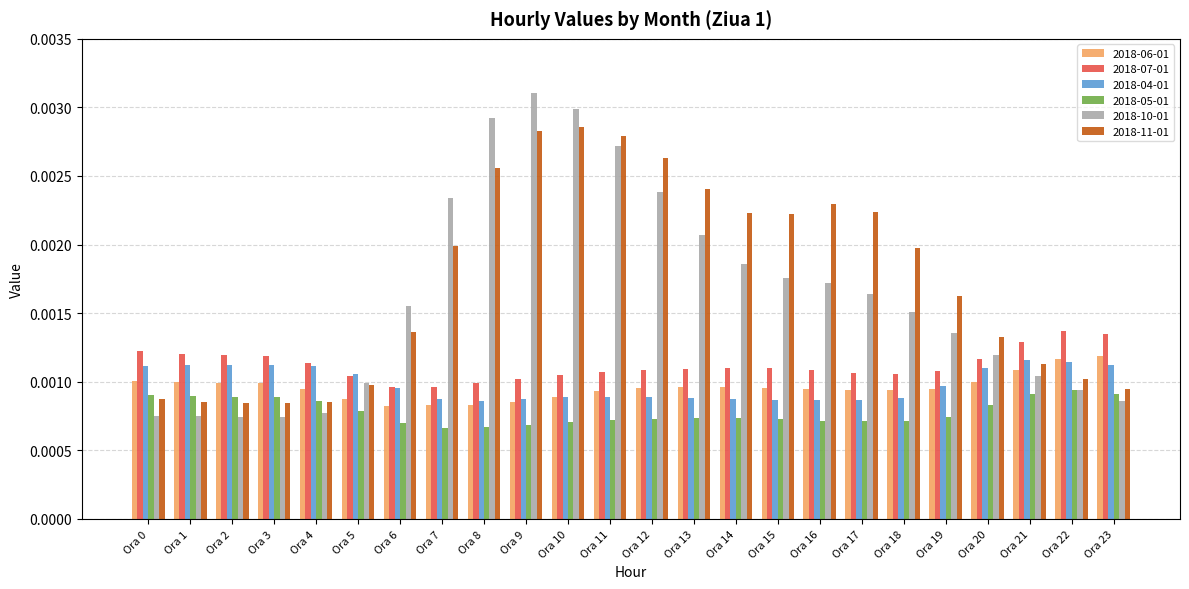

At how many categories does at least one series exceed 0?

24